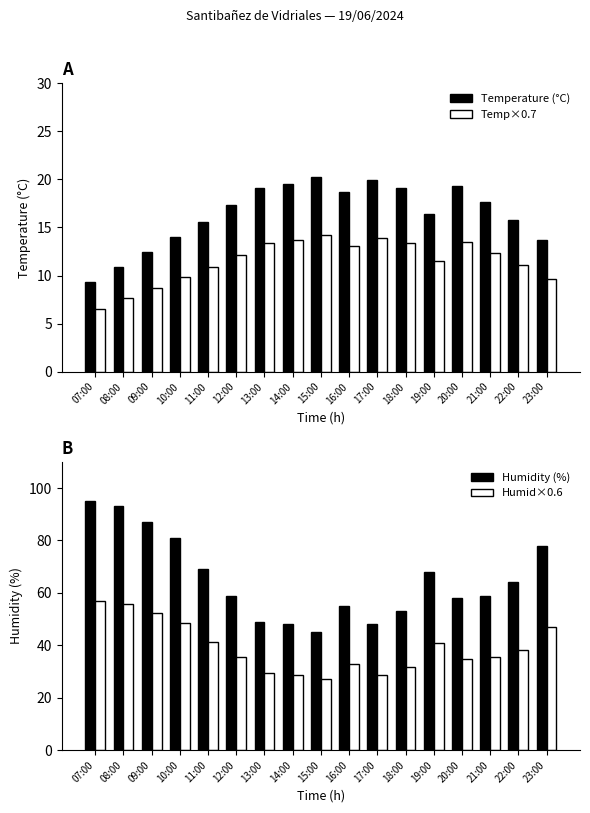

What position from the right is 13:00?

11